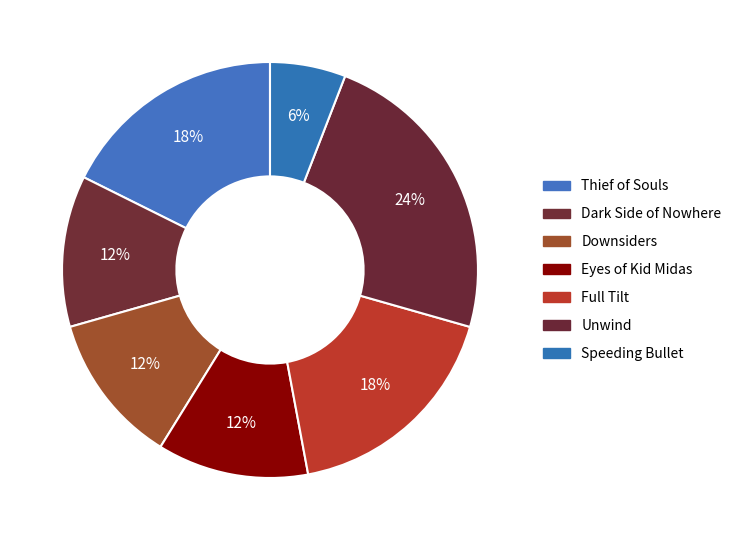

How many slices are in this pie chart?

7